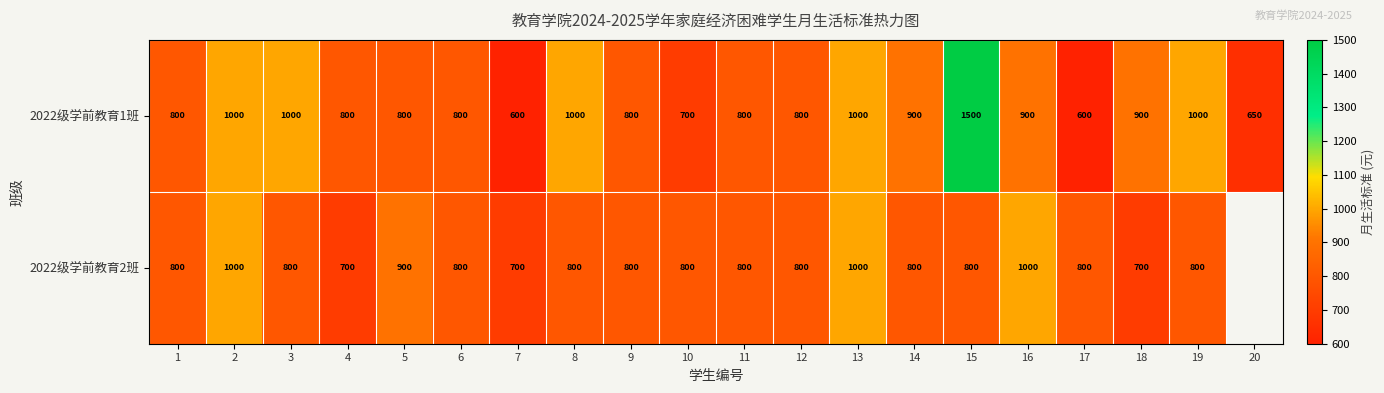

Which has a higher value, 16 or 5?

16